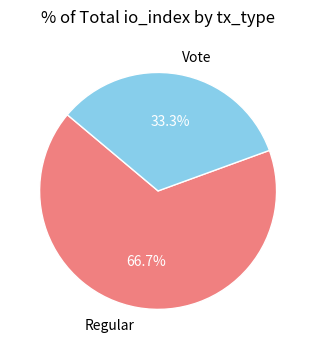

How many slices are in this pie chart?

2